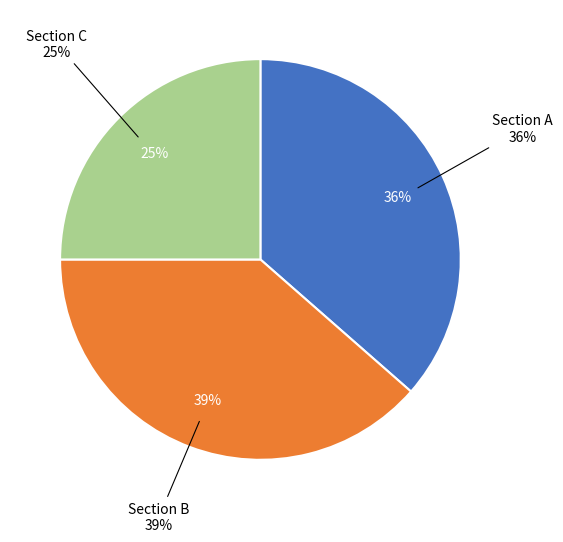

Does A account for over 50% of the chart?

No